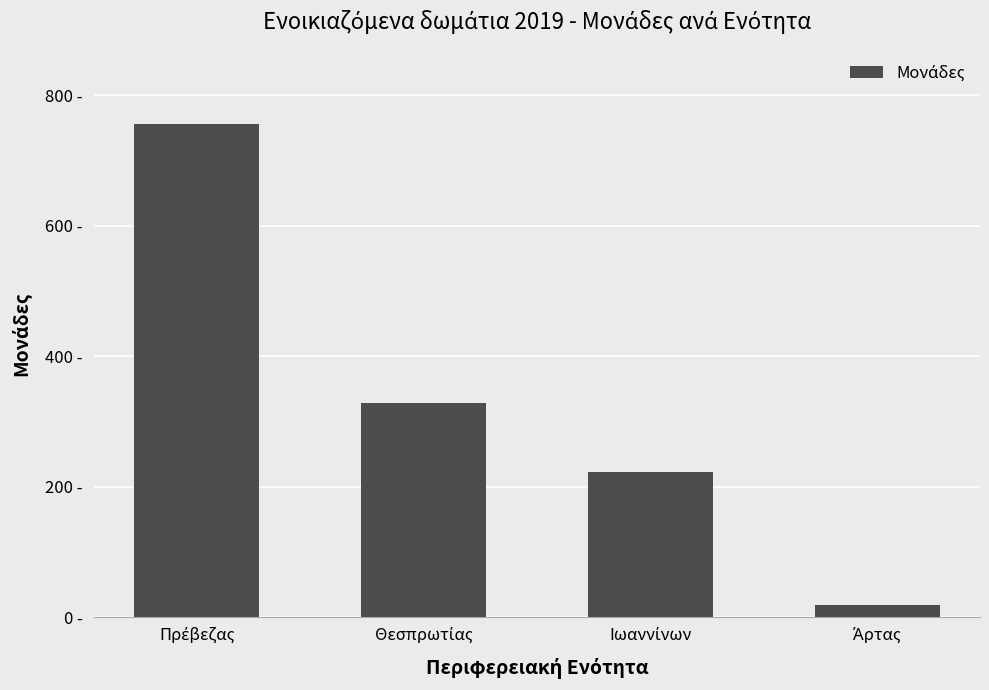

True or false: the data shows 63 at Ιωαννίνων.

False